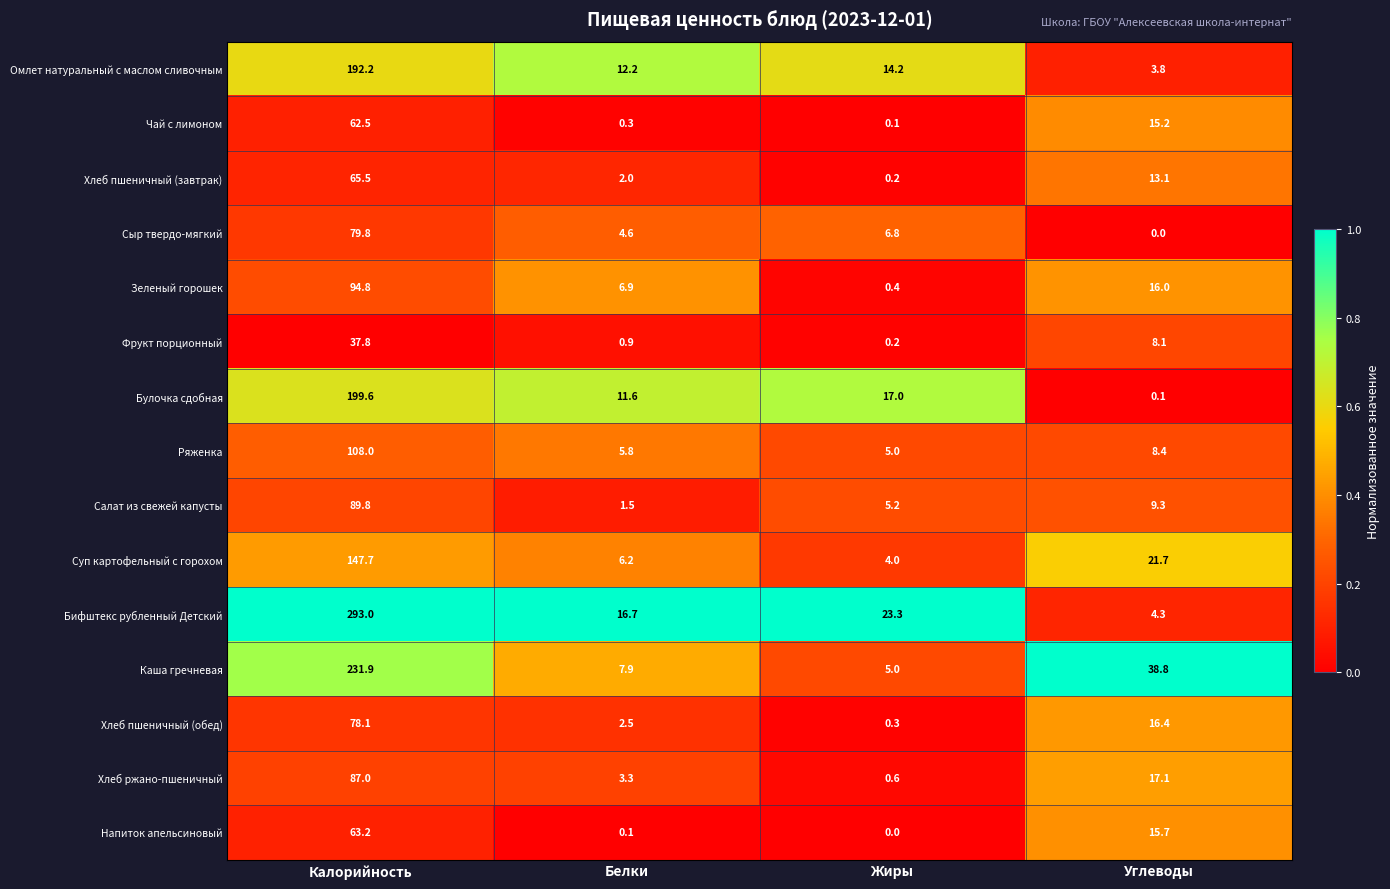

What is the sum of all Хлеб ржано-пшеничный values?

108.0